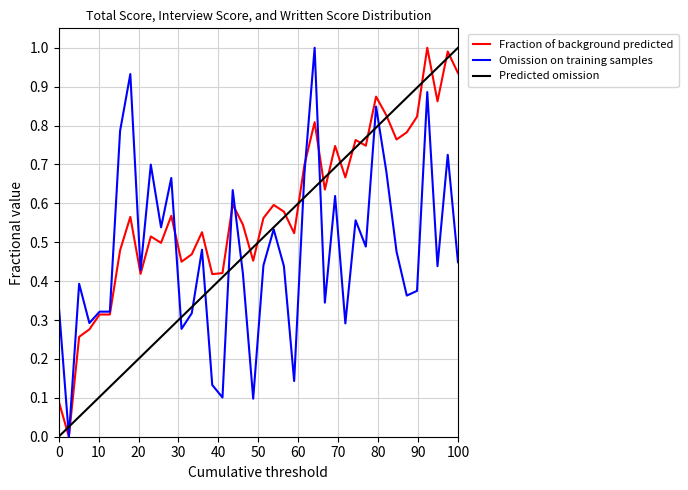

Which series has the largest total across all categories?

Fraction of background predicted